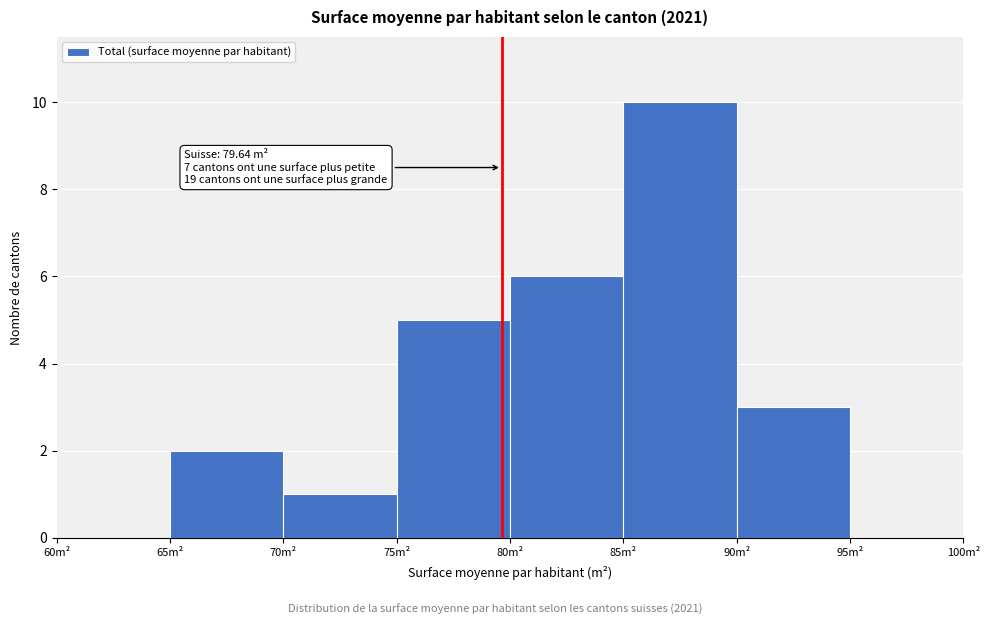

Which range on the x-axis has the tallest bar?

85 to 90